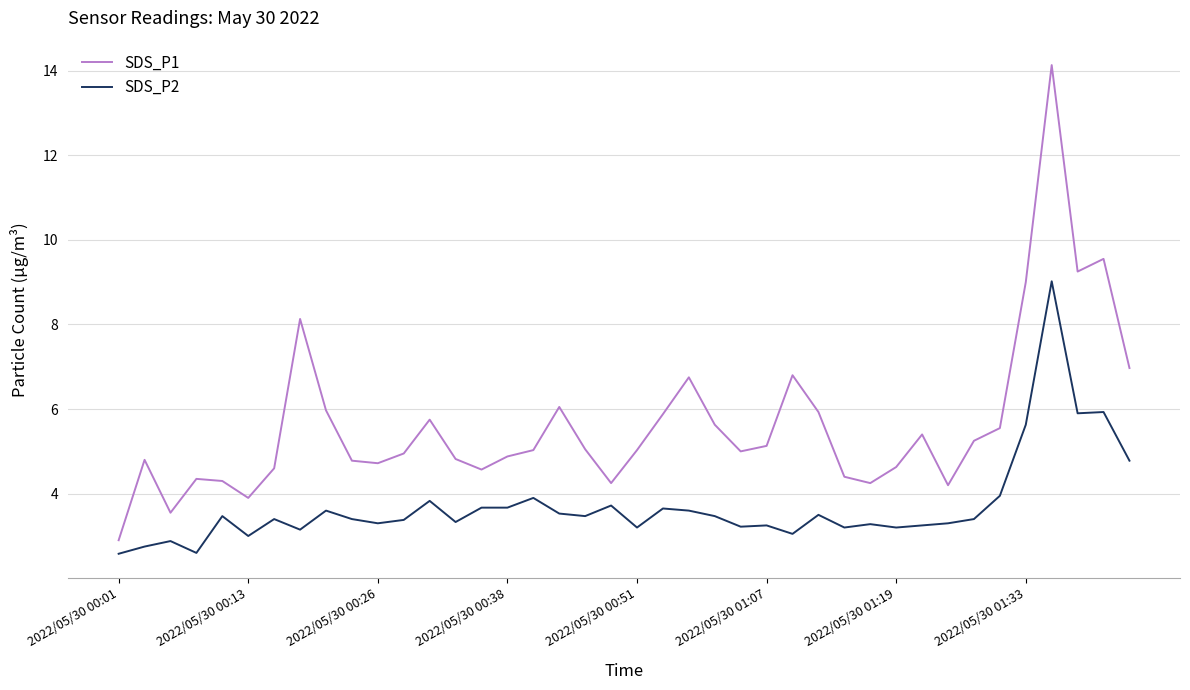

Which series has the widest spread of values?

SDS_P1